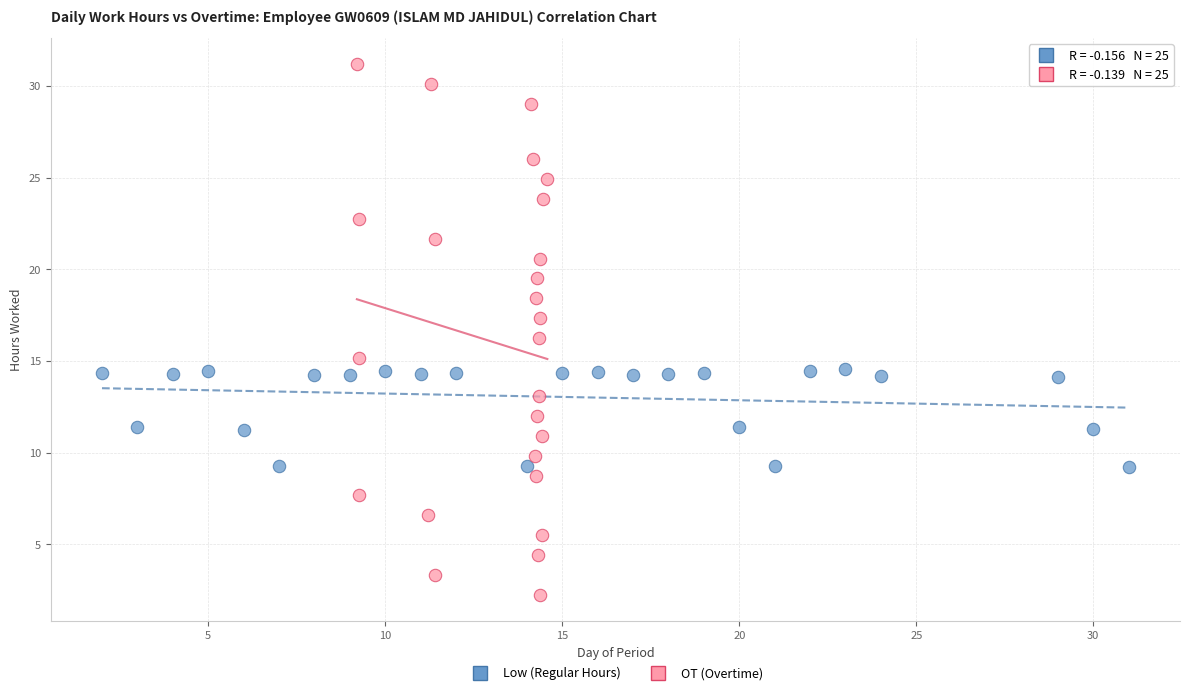

Which series reaches the maximum Y coordinate?

OT (Overtime)